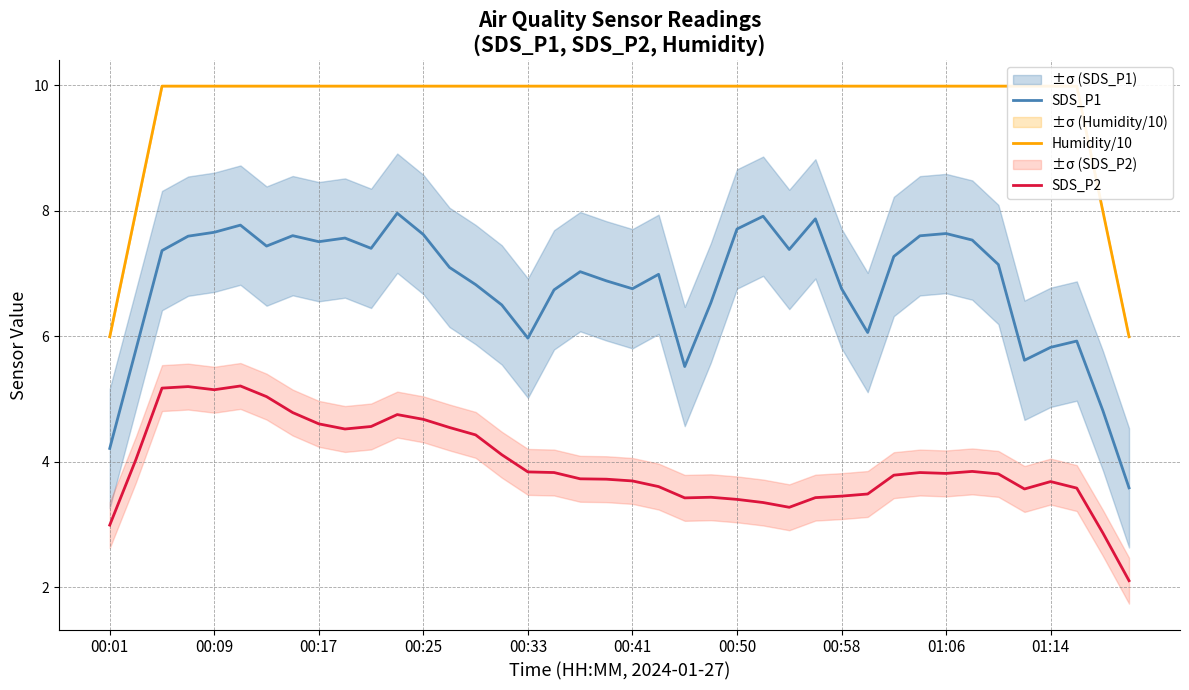

At 21, list the series in order from largest to smallest.

Humidity/10, SDS_P1, SDS_P2